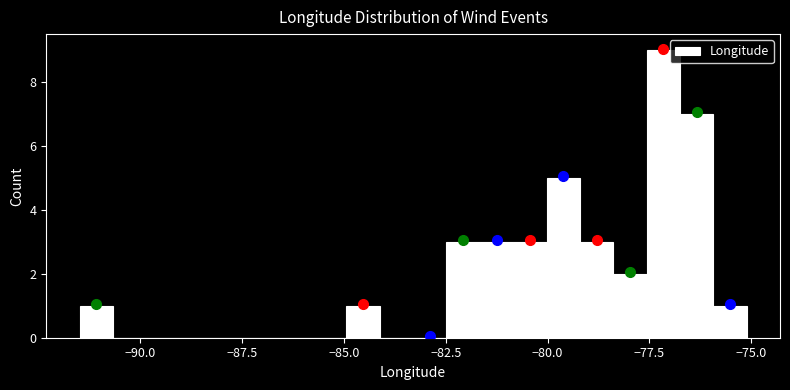

Around what value on the x-axis is the tallest bar? Give the approximate position of its centre, as read against the axis.

-77.0